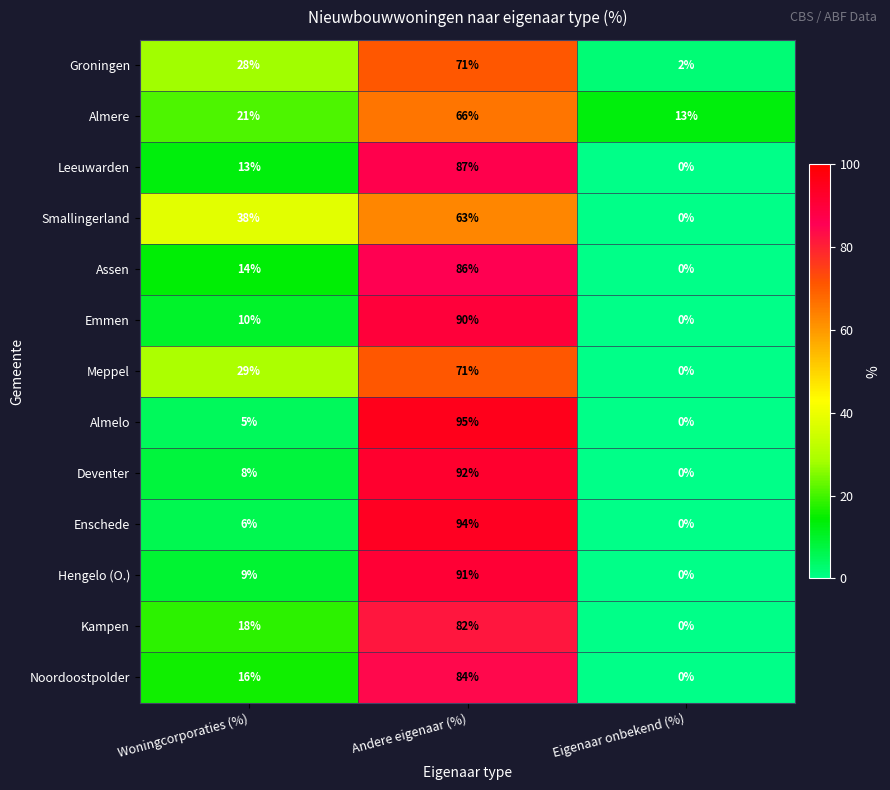

The Leeuwarden series shows 87 at Andere eigenaar (%). True or false?

True